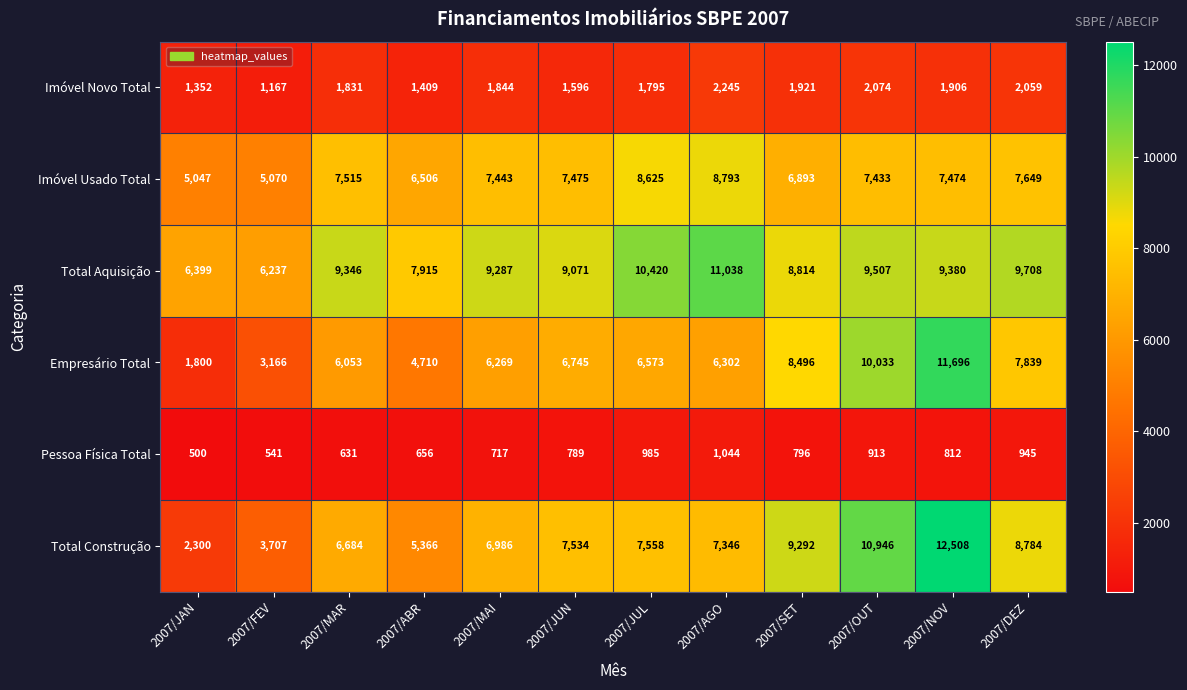

At how many categories does at least one series exceed 9622?

5